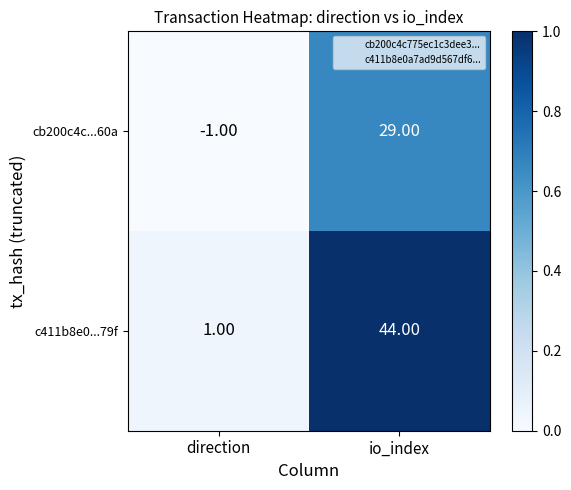

Rank the series by their average value, from lowest to highest.

cb200c4c...60a, c411b8e0...79f